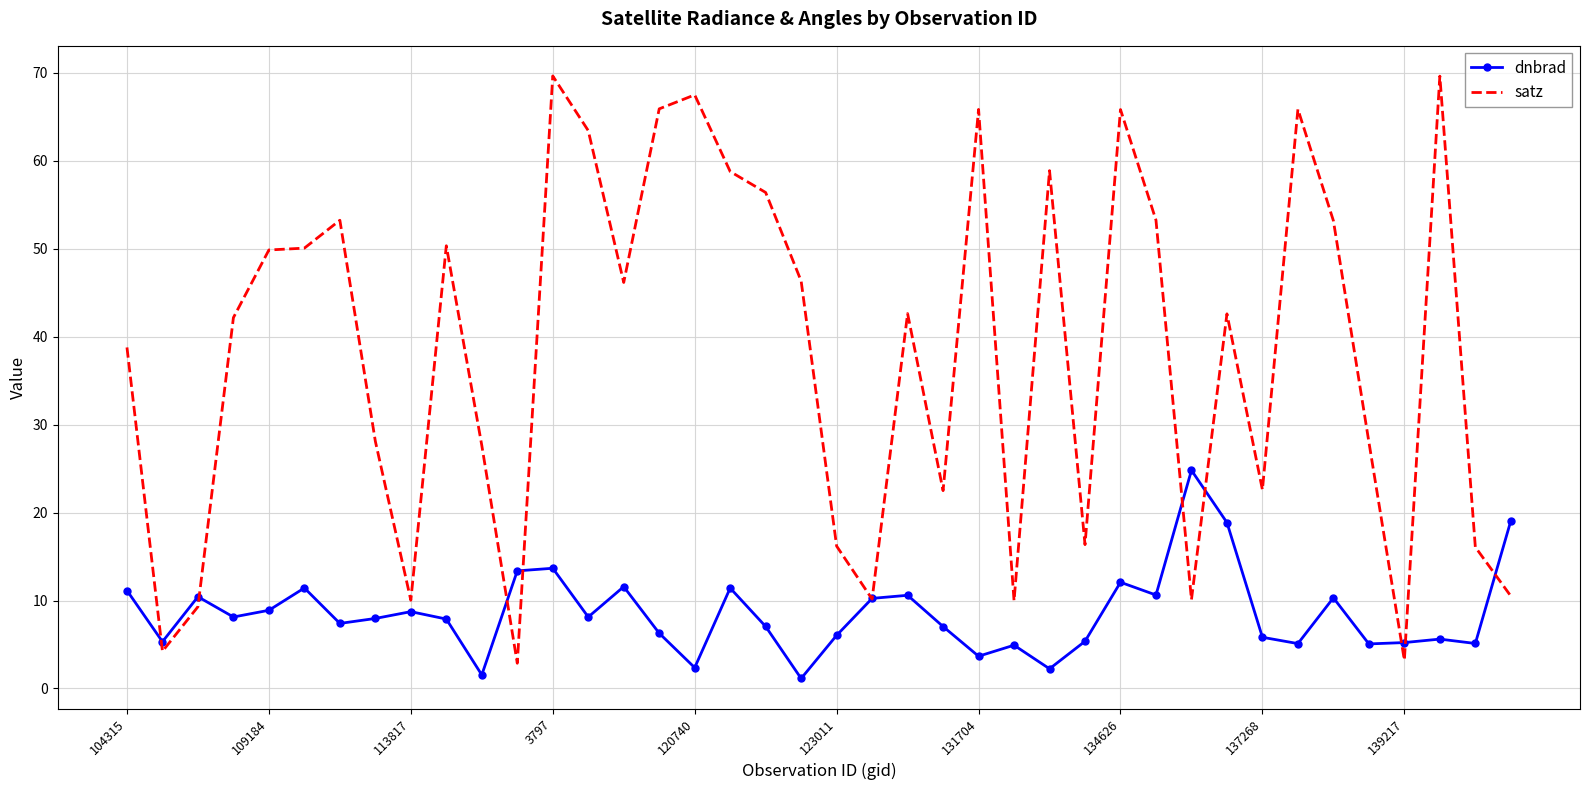

Which series has the widest spread of values?

satz